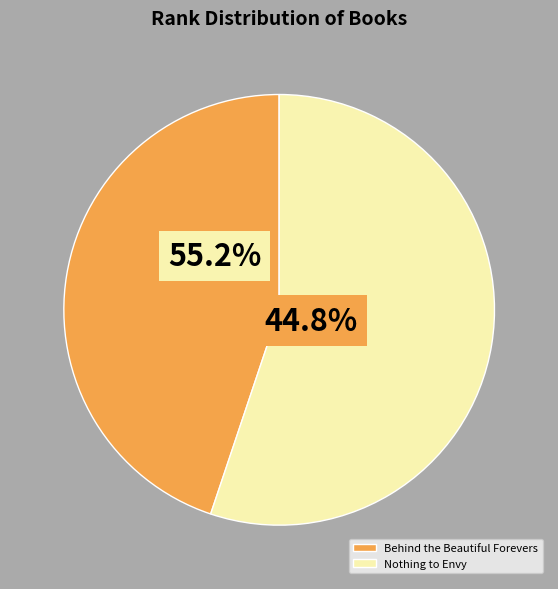

What is the largest slice in the pie chart?

Nothing to Envy